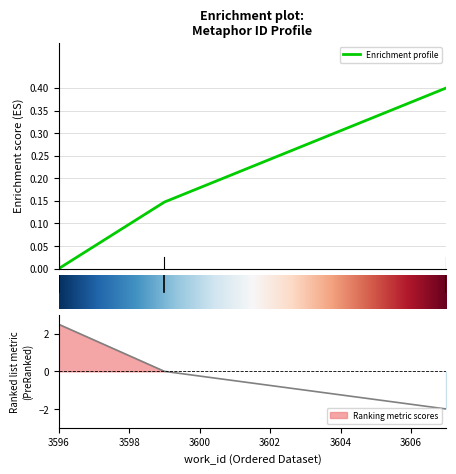

List the labels in order of value, largest first.

3607, 3599, 3596